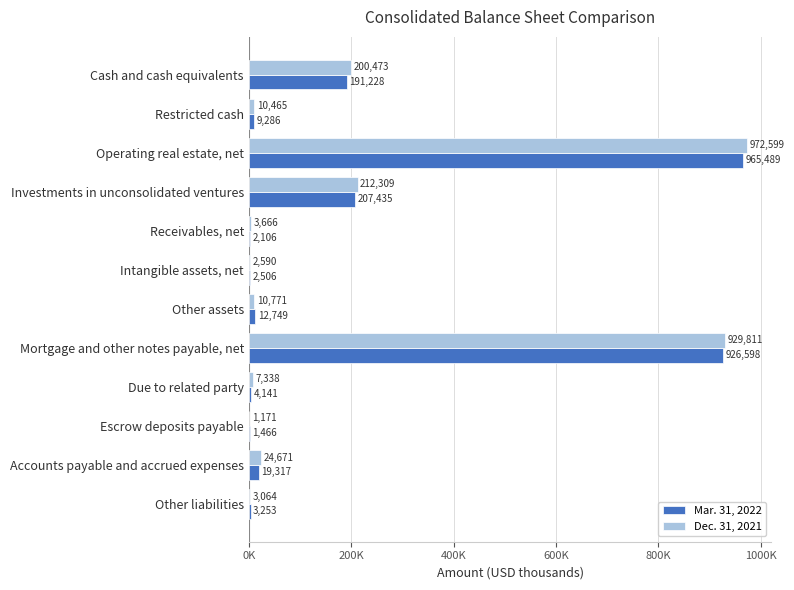

What are all the series names shown in the legend?

Mar. 31, 2022, Dec. 31, 2021